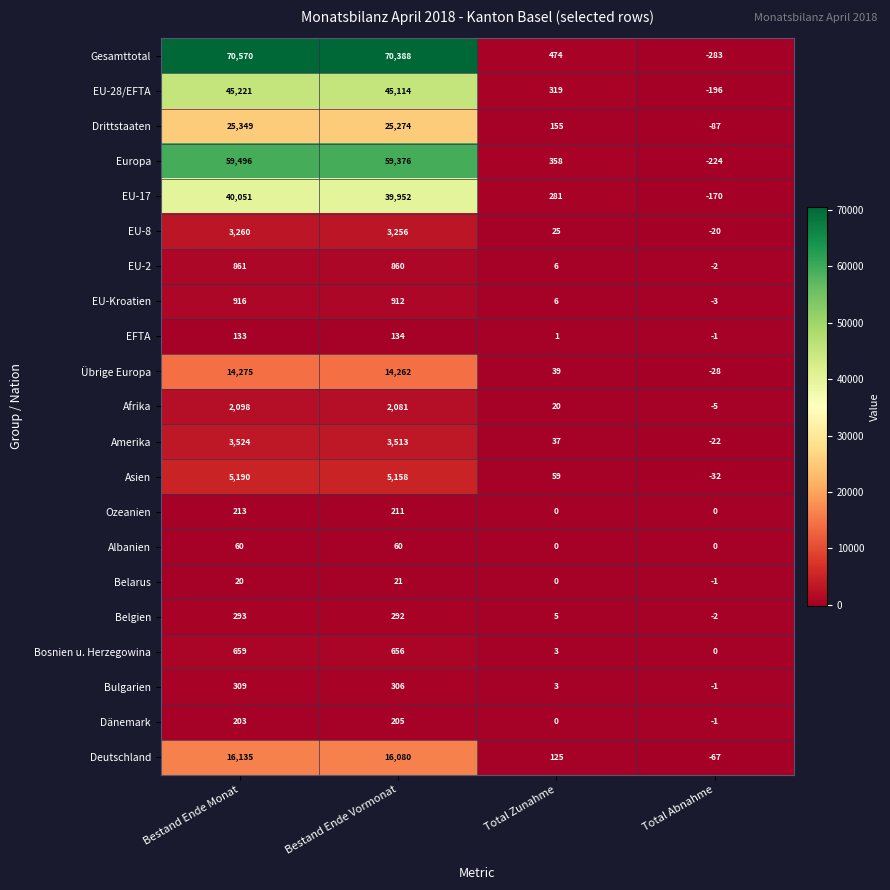

What is the sum of all EU-2 values?

1725